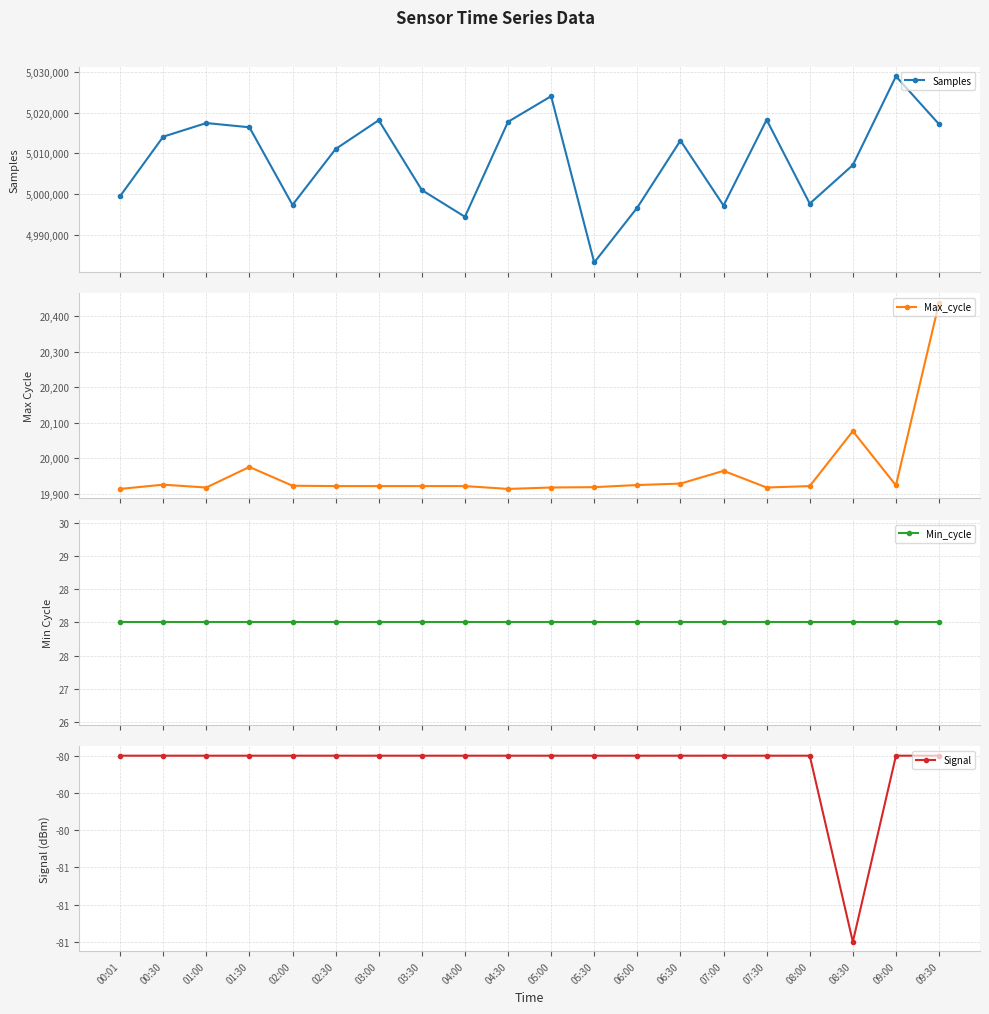

Which series has the largest total across all categories?

Samples